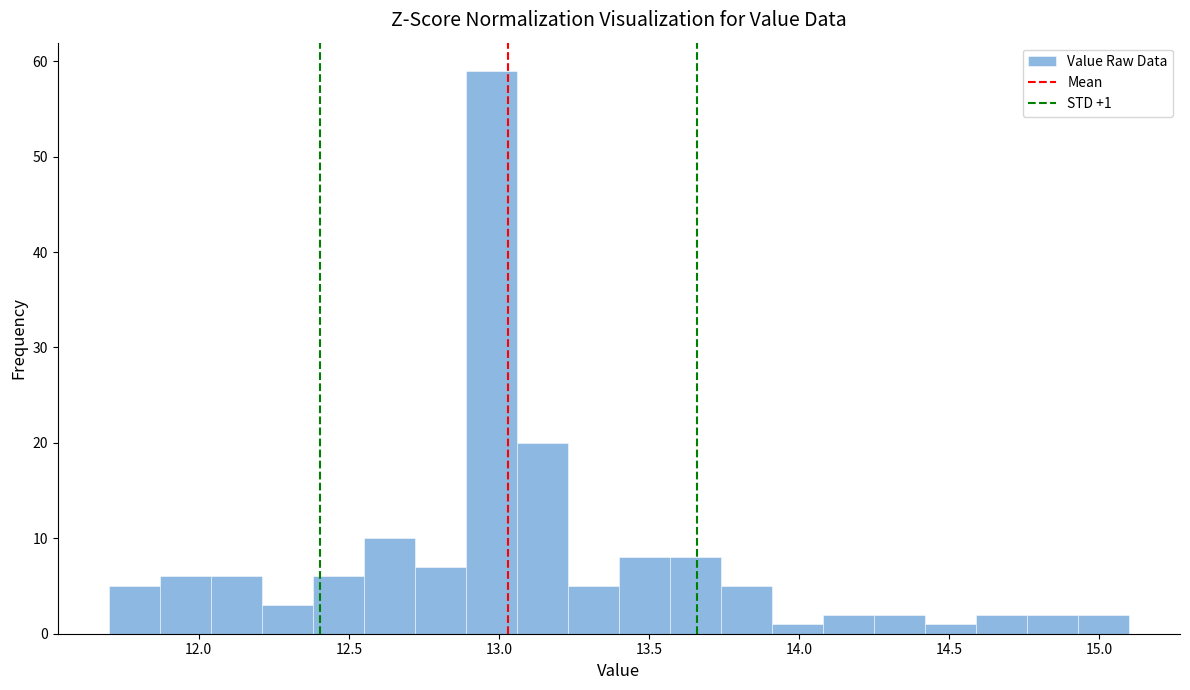

Read against the x-axis, roughly where is the centre of the tallest bar?

13.00